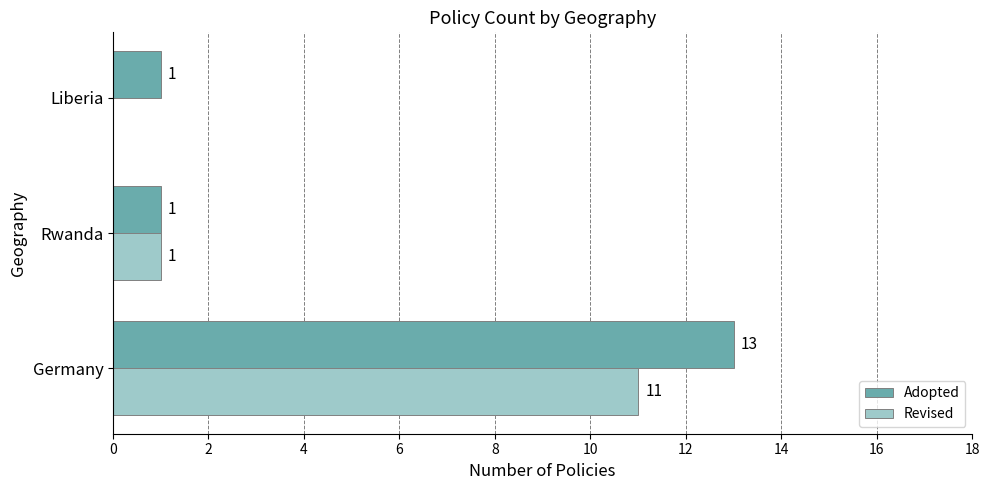

Count the Adopted values in the range 1 to 13.

3